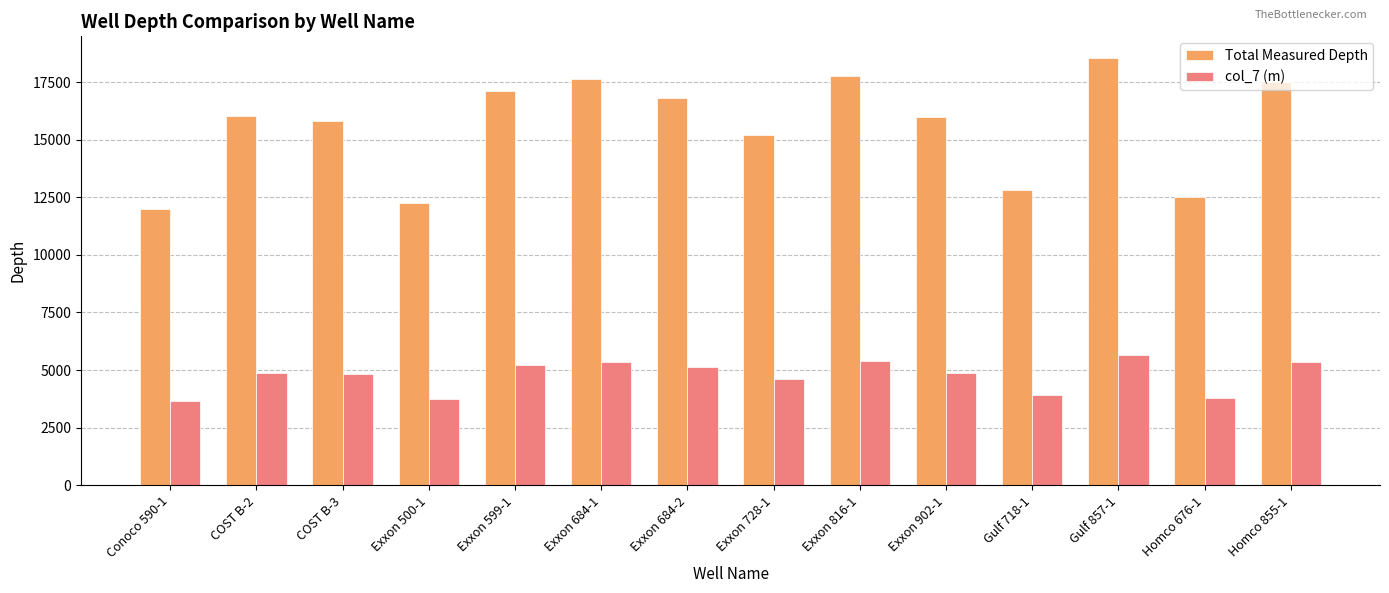

How many data points does each series have?

14